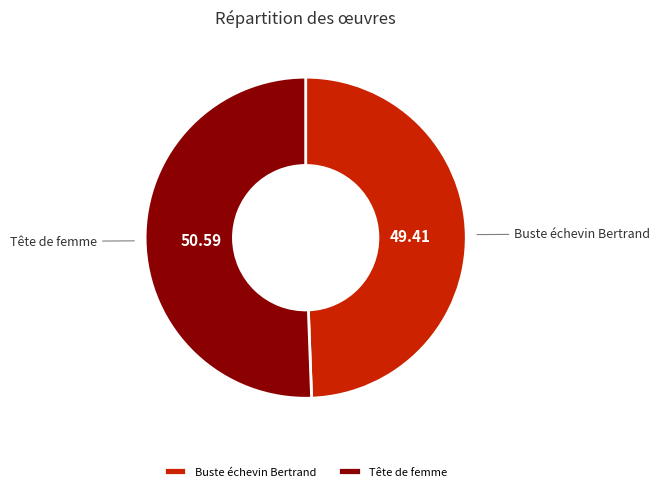

Approximately how many times larger is the value at Buste échevin Bertrand compared to Tête de femme?

1.0